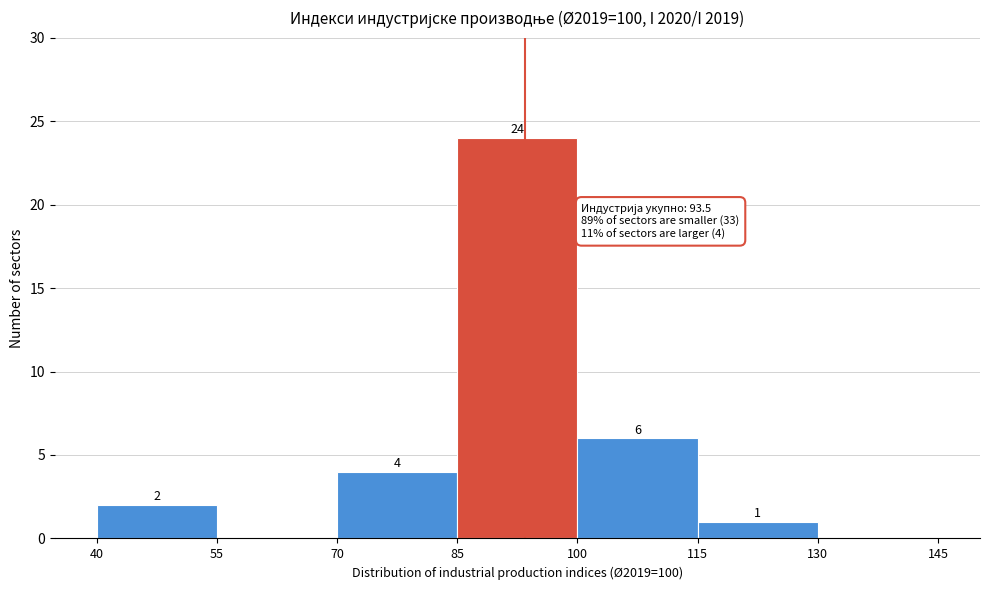

Over which range of the x-axis is the bar tallest?

85 to 100